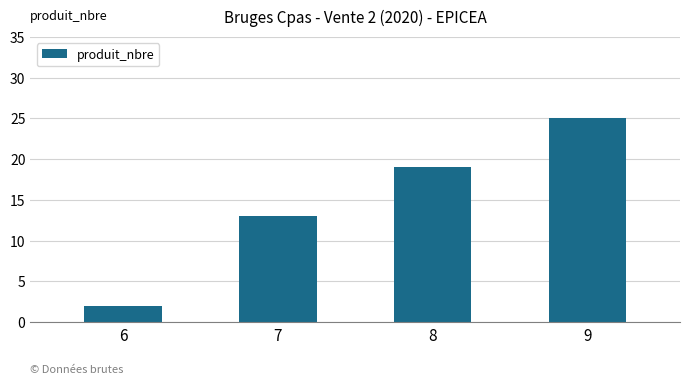

The value at 9 is 25. True or false?

True